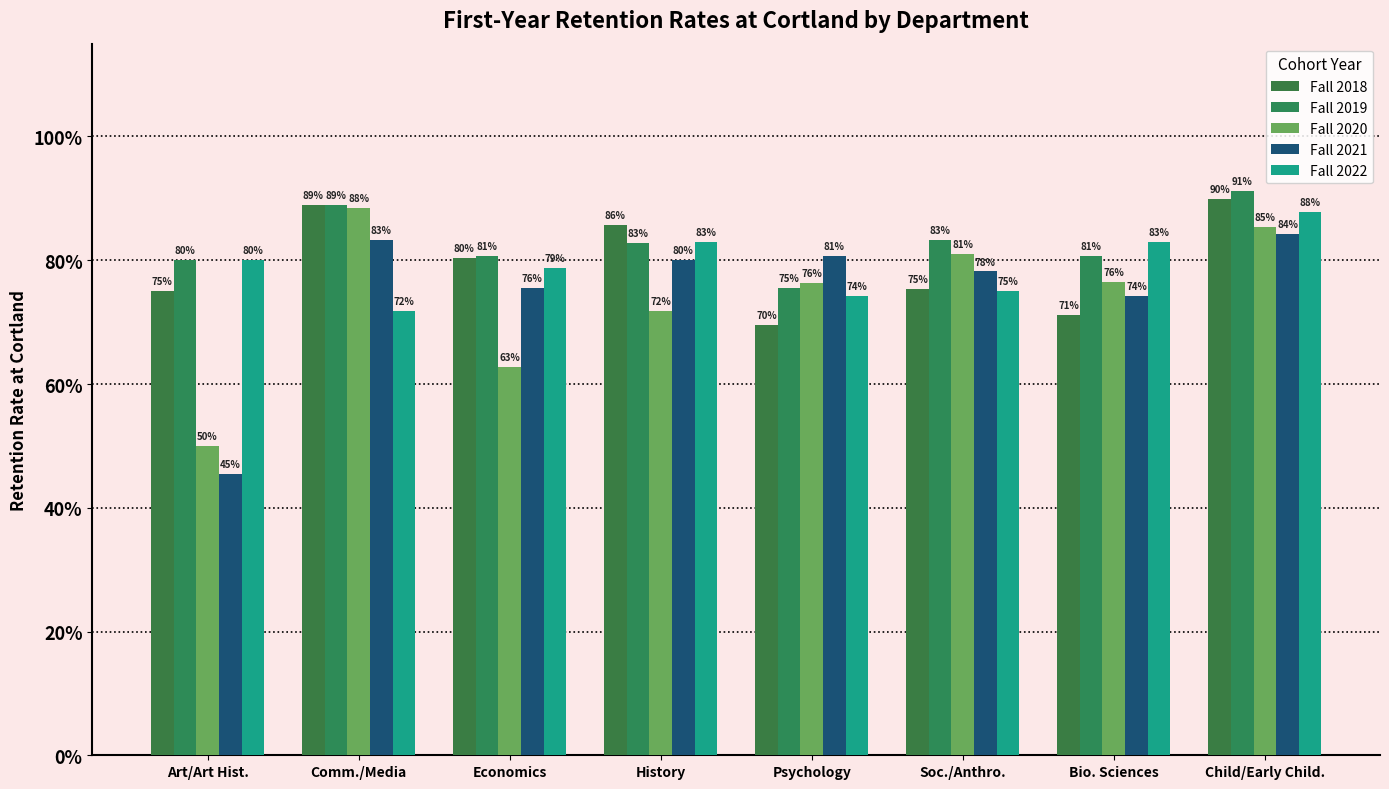

Between Comm./Media and Psychology, which series saw the biggest shift?

Fall 2018